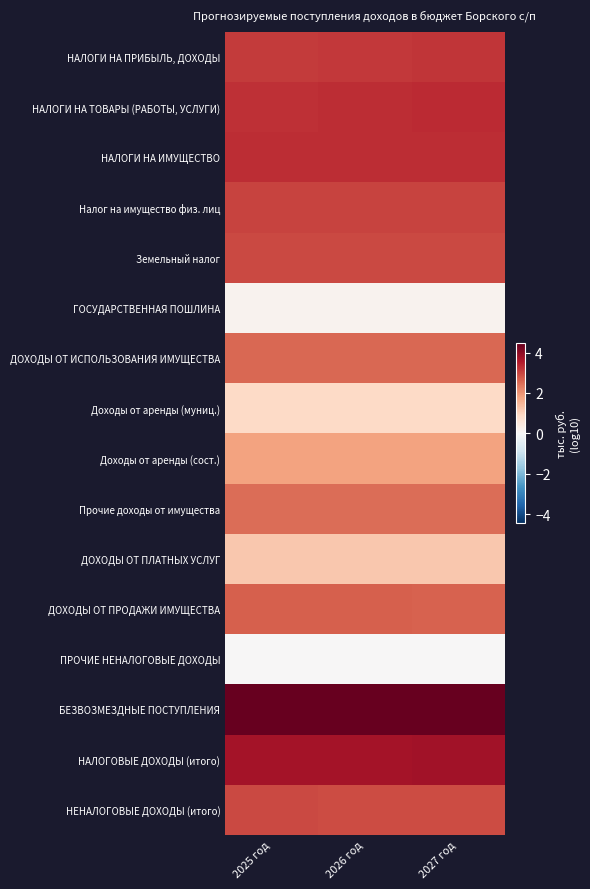

Between 2027 год and 2025 год, which is larger?

2027 год